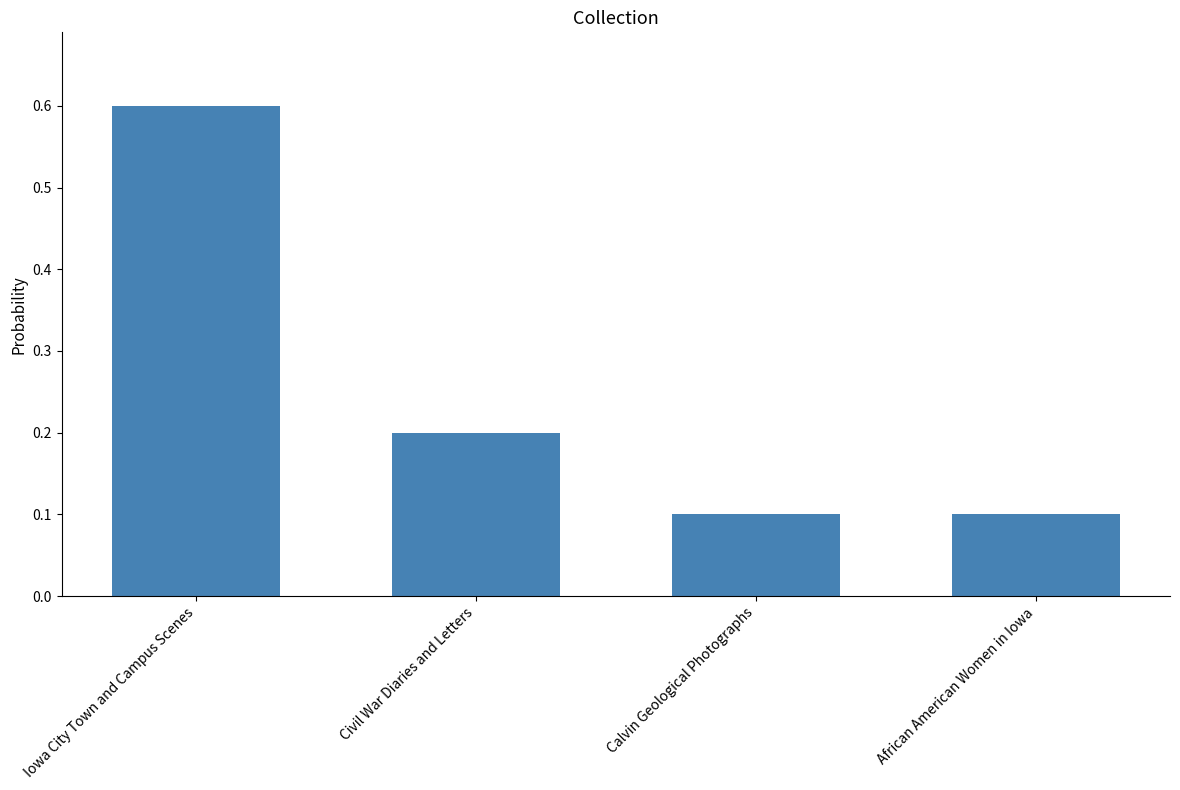

How many categories are shown in the chart?

4